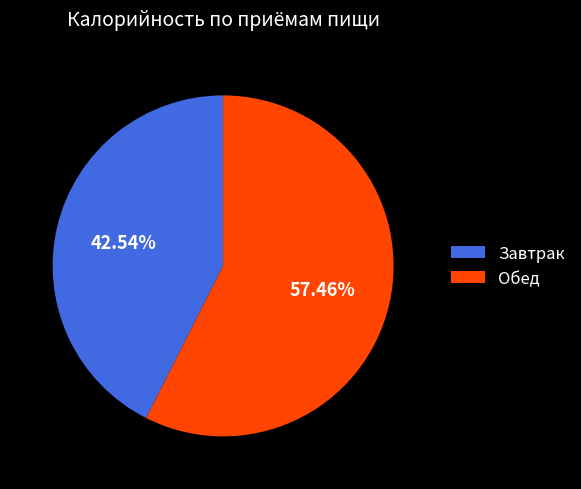

Count the number of slices in the pie.

2